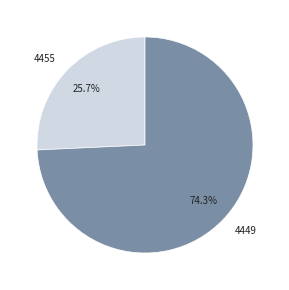

How many segments does this pie chart have?

2